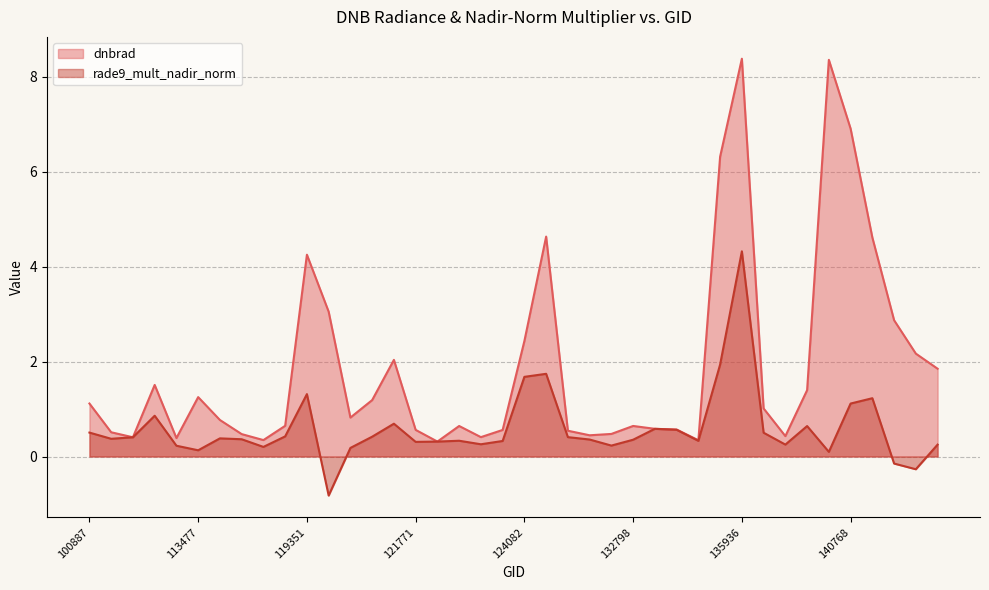

What is the sum of all dnbrad values?

76.2